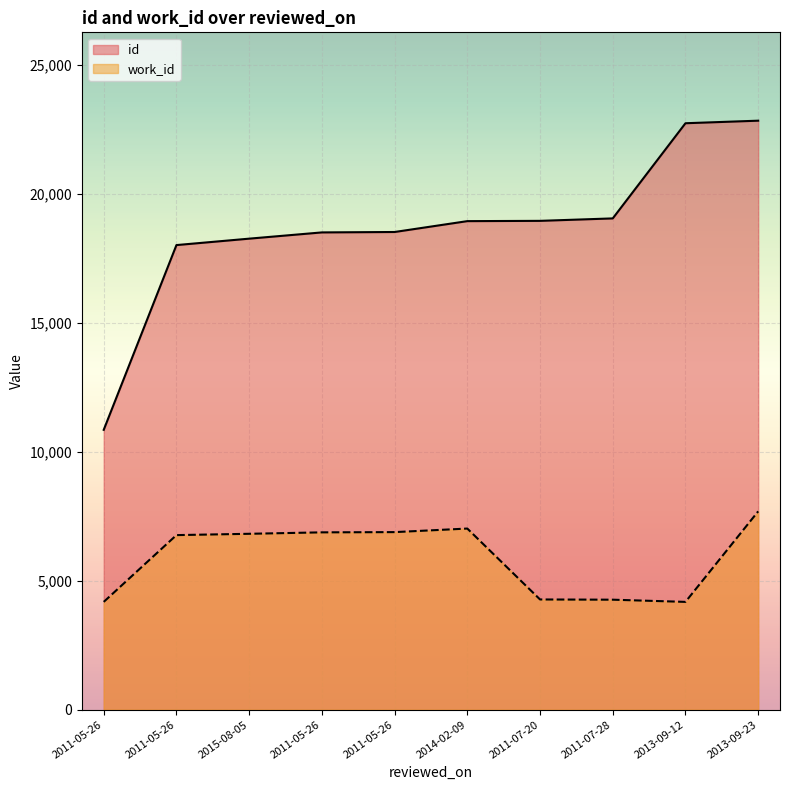

Rank the series by their maximum value, from lowest to highest.

work_id, id